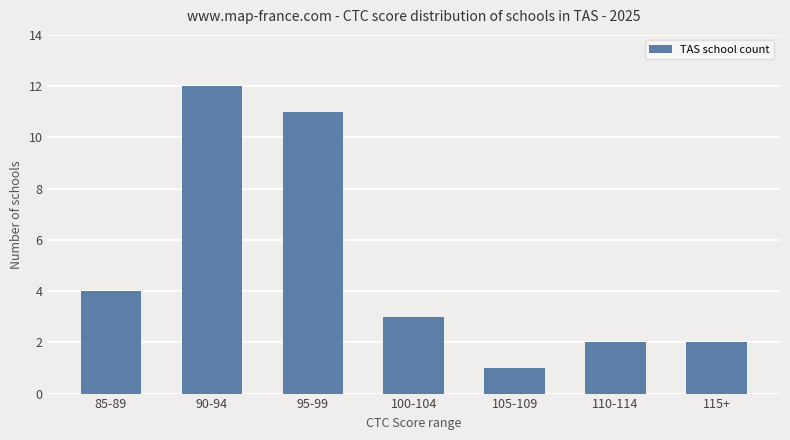

What is the maximum value shown in the chart?

12